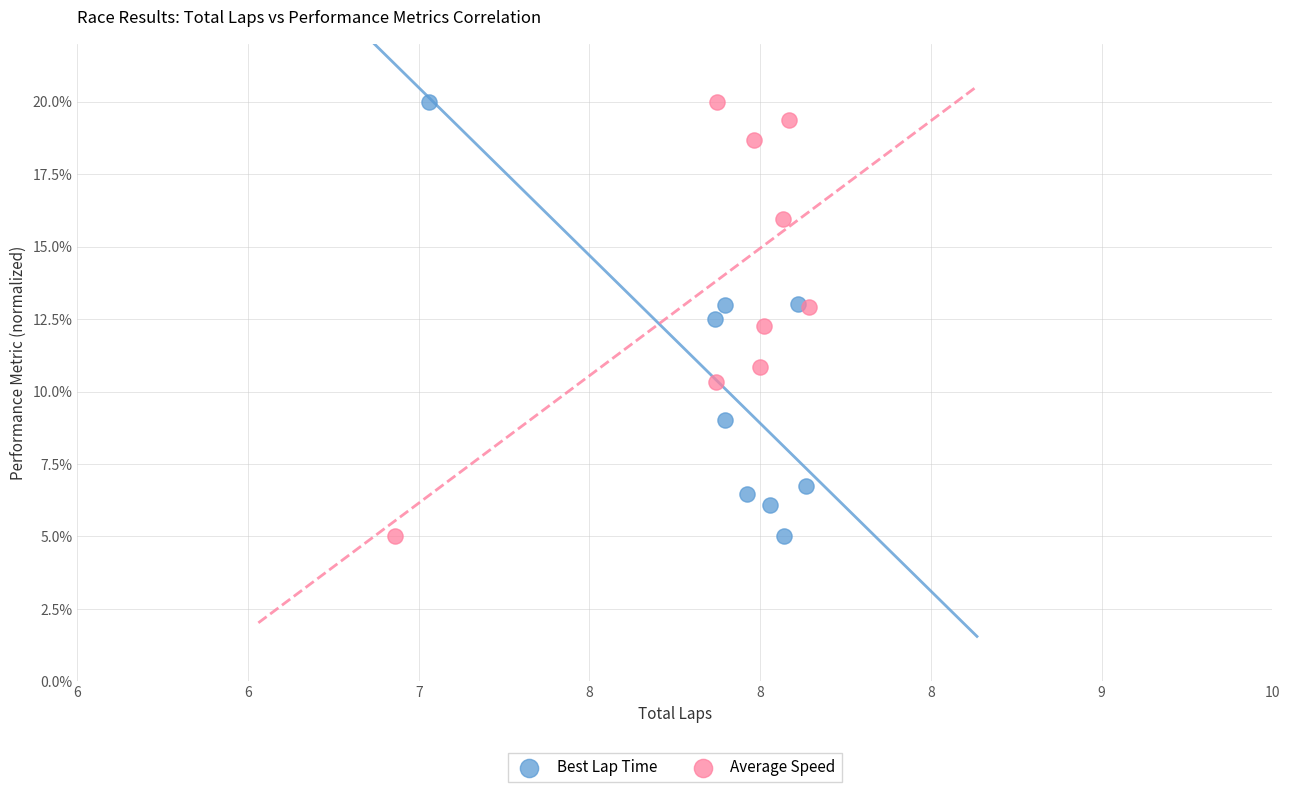

What are all the series names shown in the legend?

Best Lap Time, Average Speed